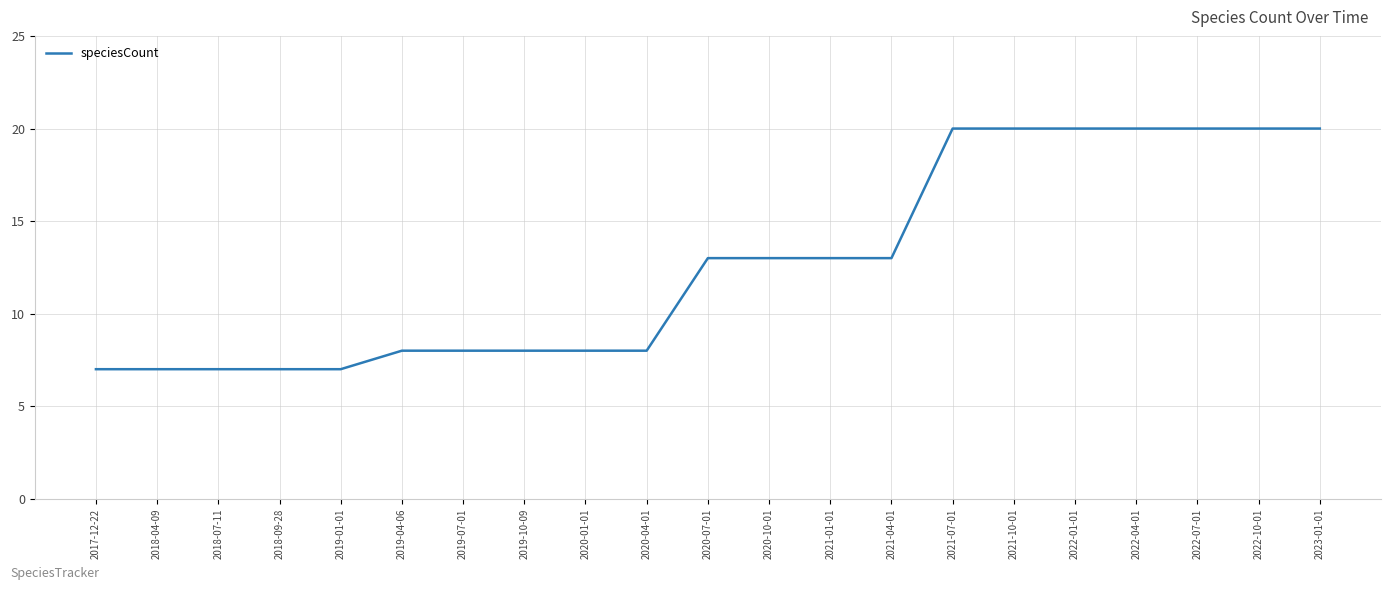

Is this an area chart (filled region under the line)?

No